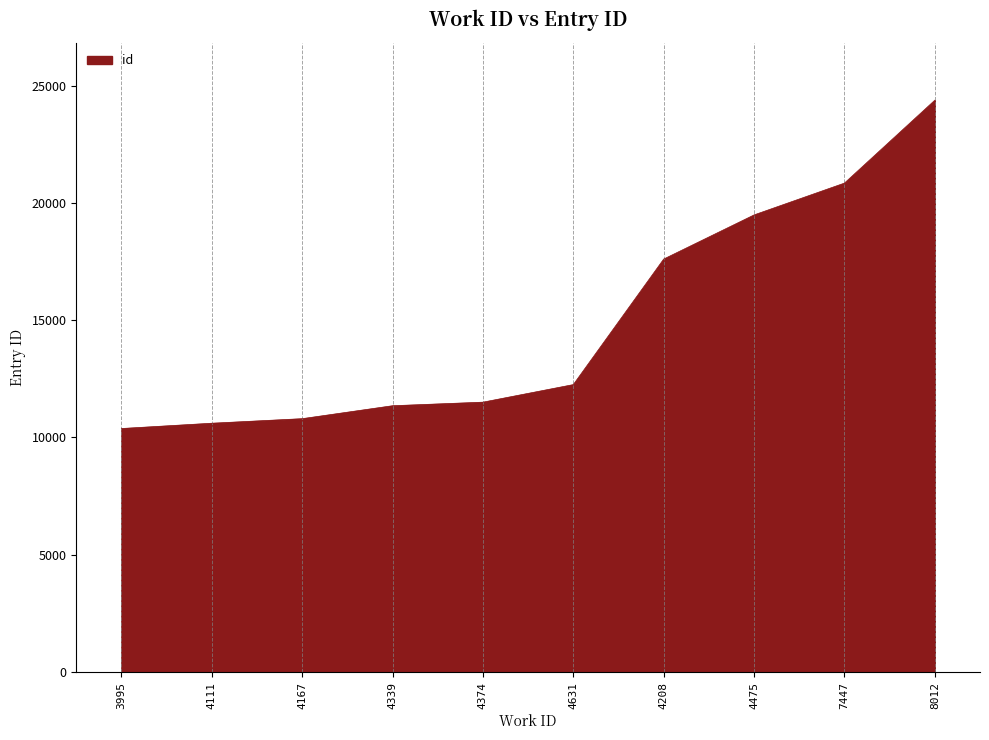

Which category has the lowest value across all series?

3995